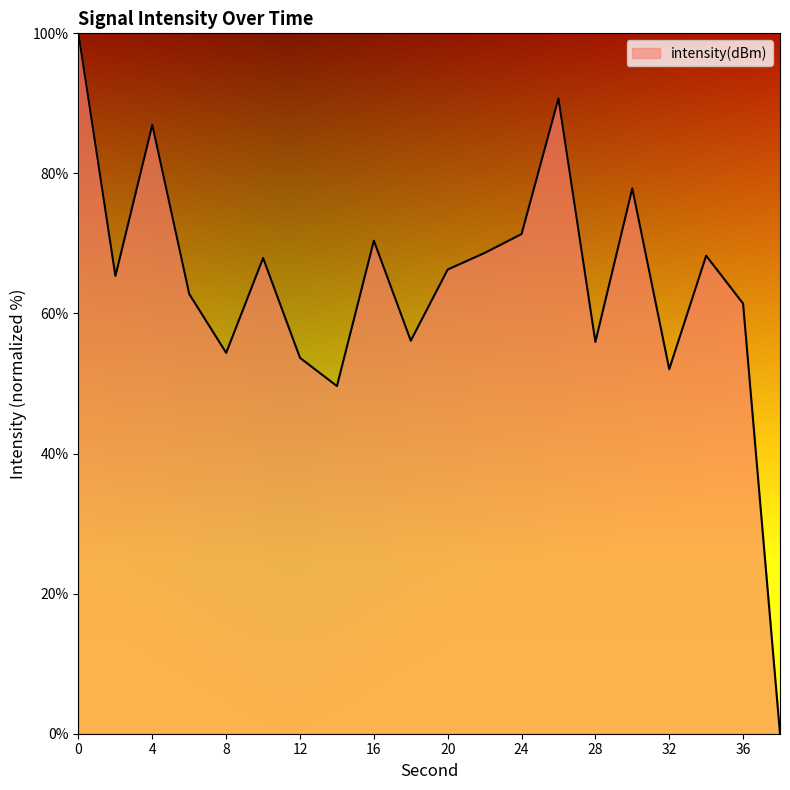

How many values are above zero?

19